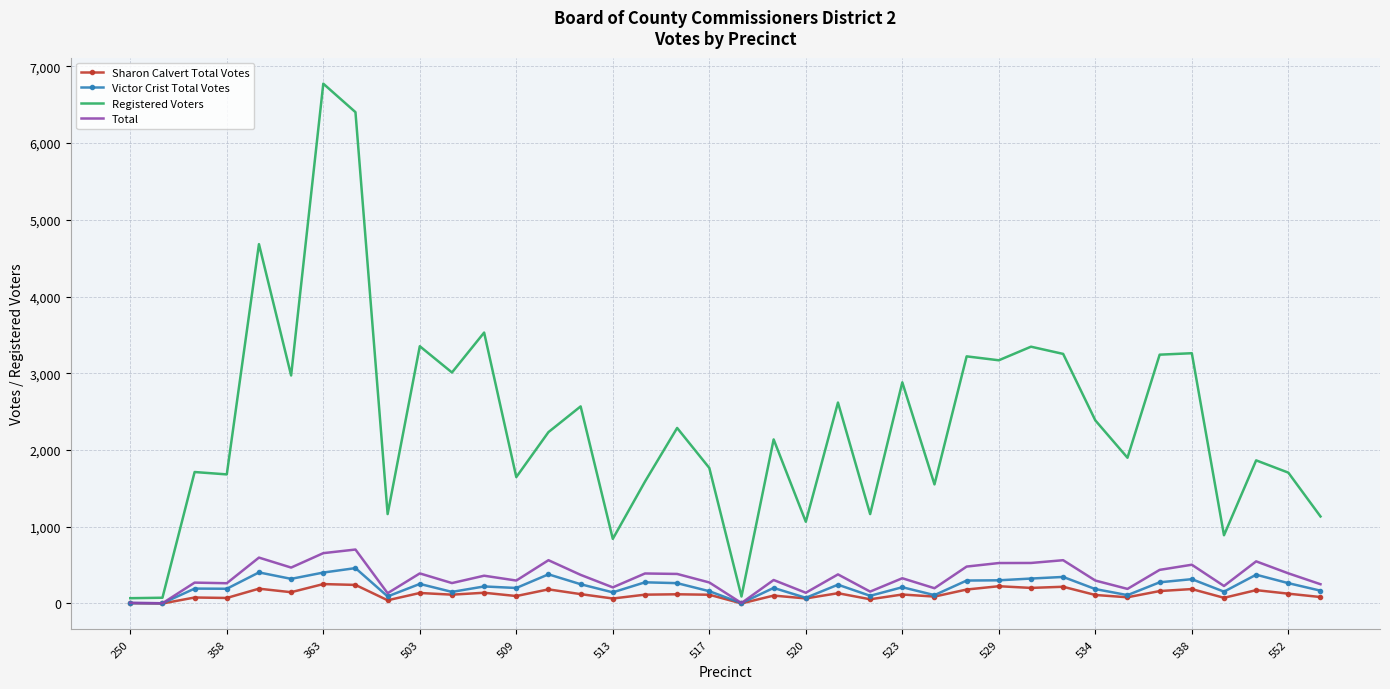

What is the sum of all Victor Crist Total Votes values?

8454